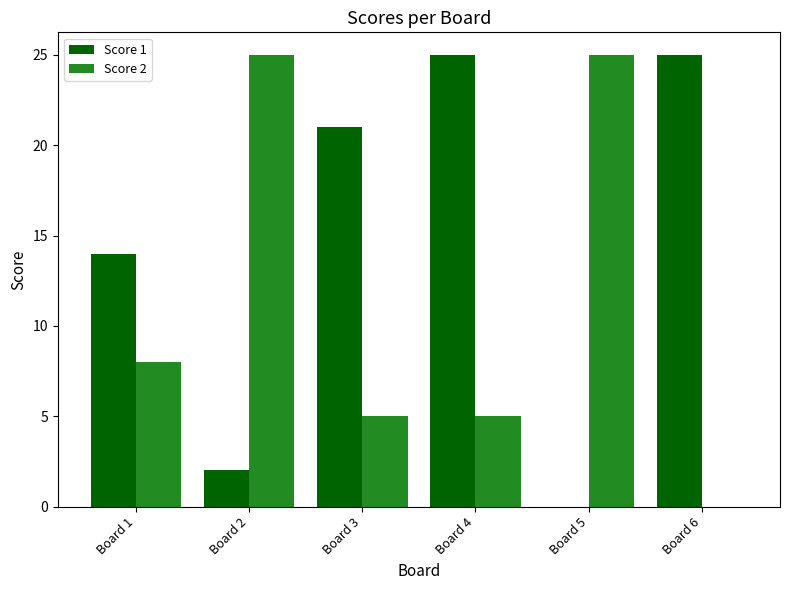

What is the spread (max minus min) of values at Board 2?

23